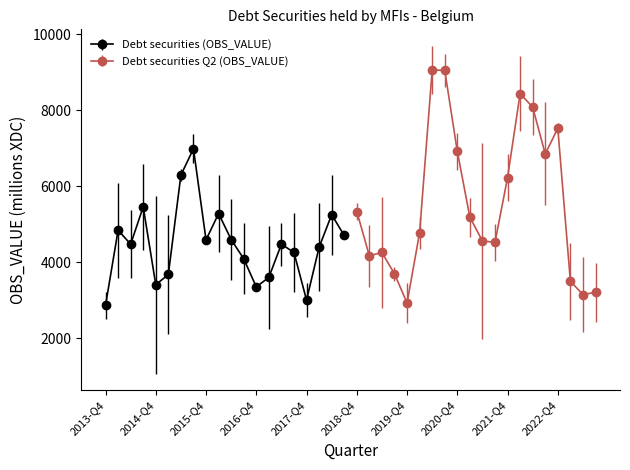

In Debt securities (OBS_VALUE), how many points are higher than both neighbors (excluding endpoints)?

6